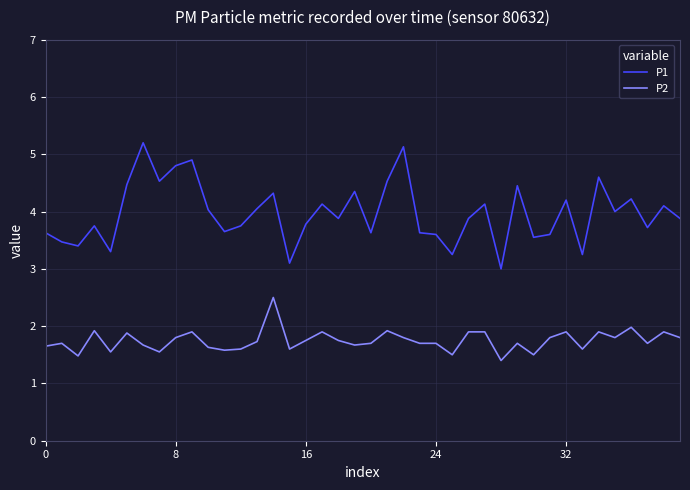

List the series in order of their overall mean, lowest first.

P2, P1